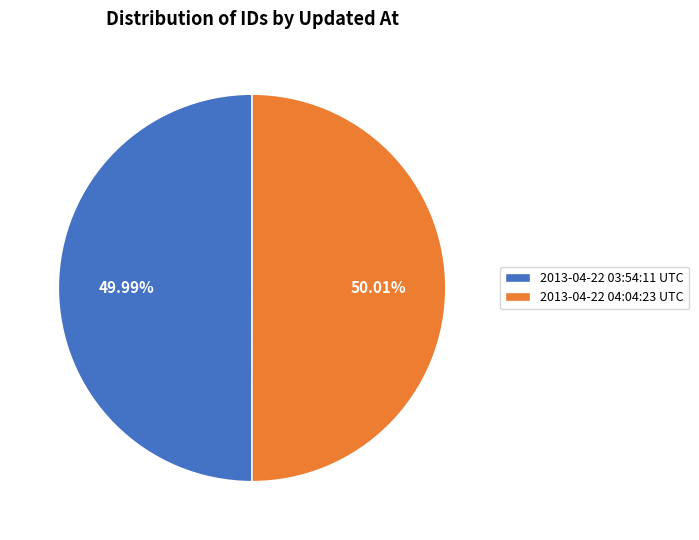

Is the sum of 2013-04-22 04:04:23 UTC and 2013-04-22 03:54:11 UTC greater than half?

Yes